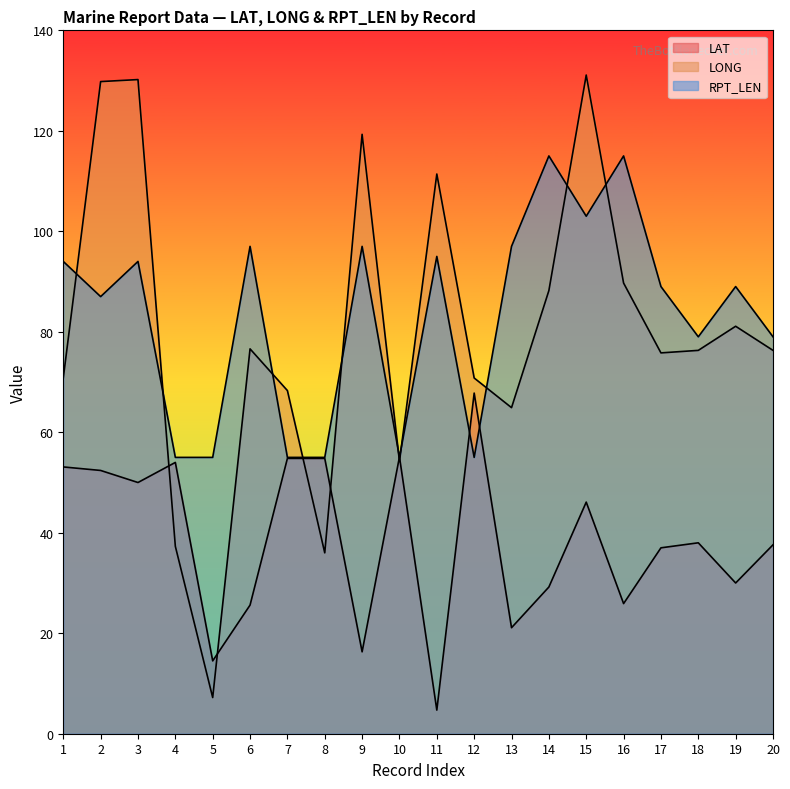

How many times do LAT and RPT_LEN cross each other?

4